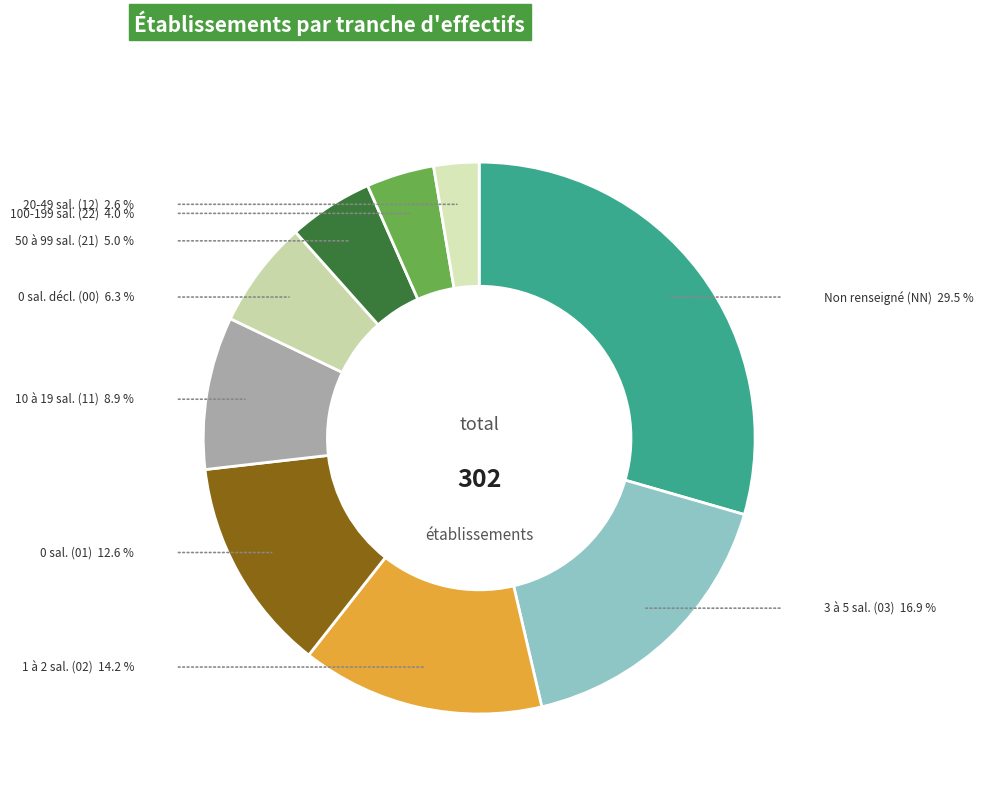

How many slices are in this pie chart?

9